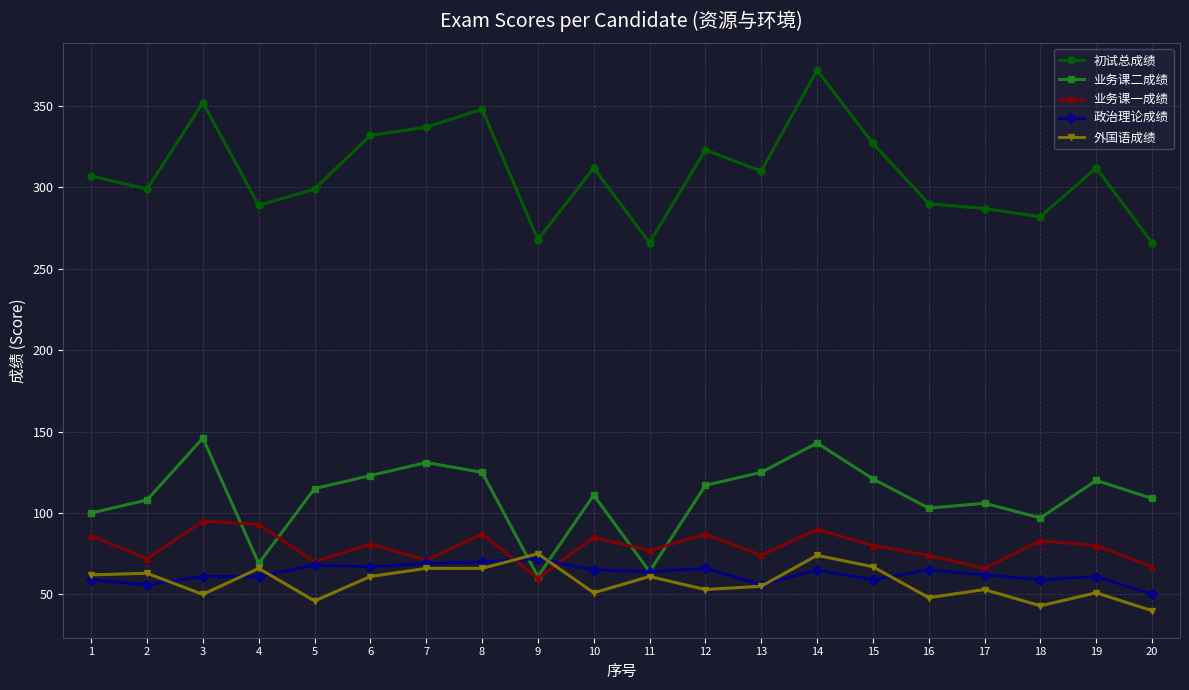

What is the lowest value of the 业务课一成绩 series?

60